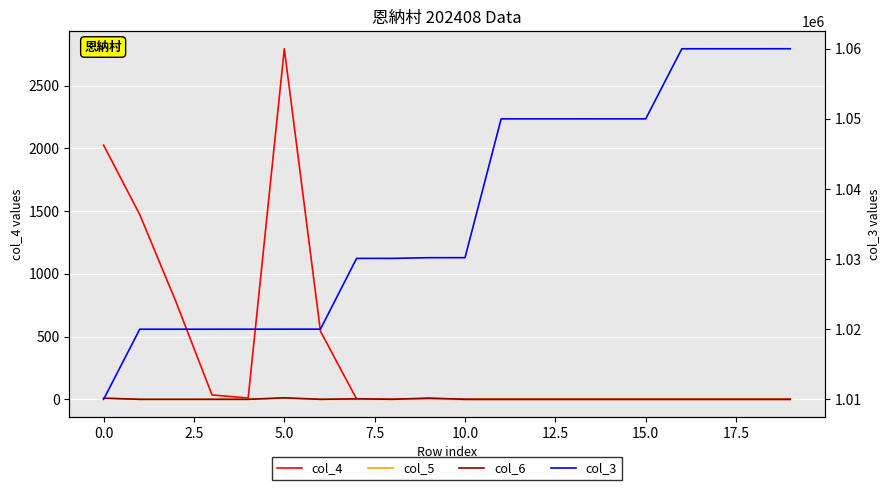

Is it true that col_6 equals 5 at 17?

False